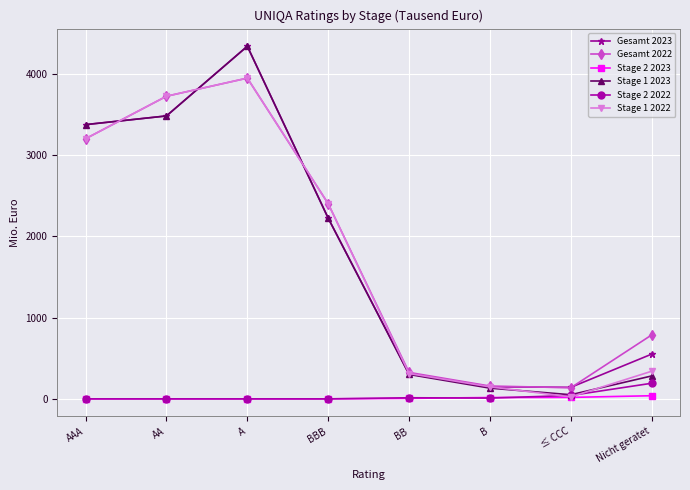

After their last crossing, which series has the higher values: Gesamt 2022 or Gesamt 2023?

Gesamt 2022